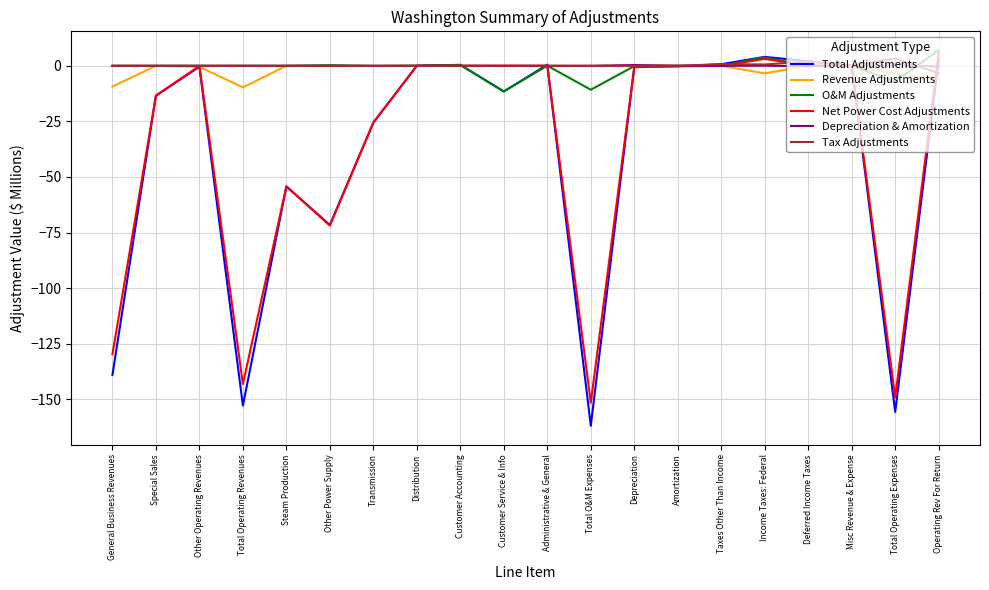

Does the chart display data point markers on the line(s)?

No